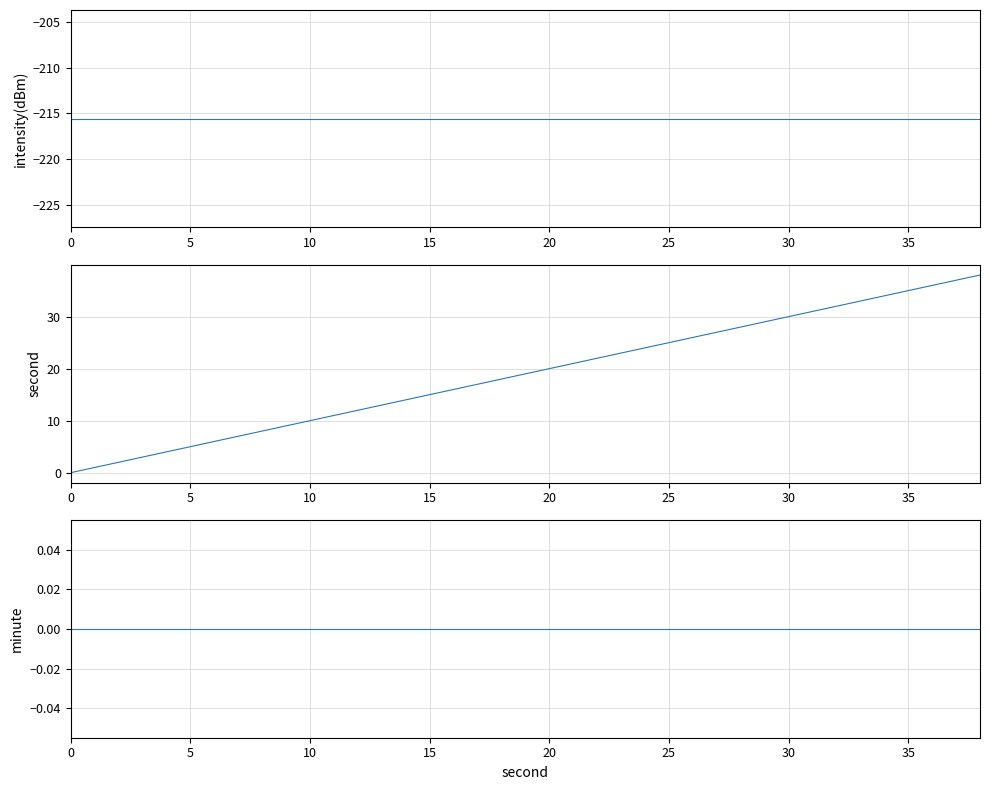

True or false: intensity(dBm) and minute cross at least once.

False